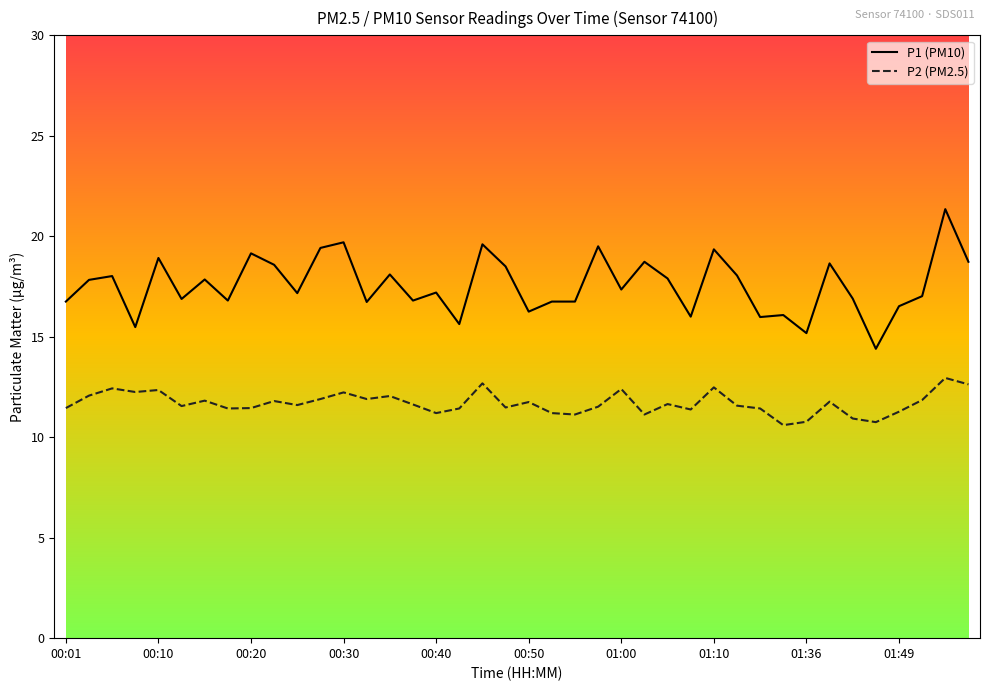

Which series has the largest total across all categories?

P1 (PM10)